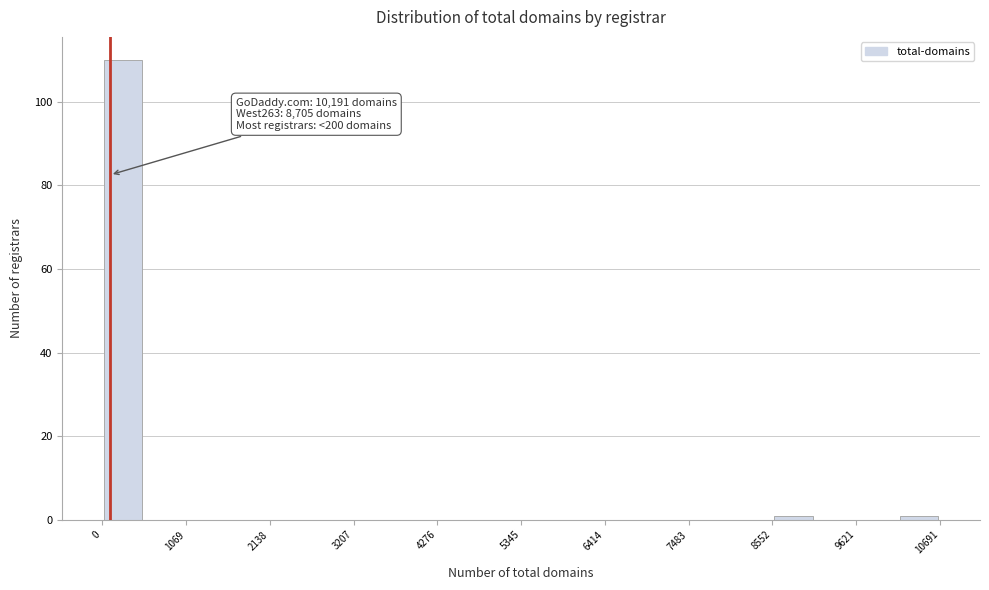

Around what value on the x-axis is the tallest bar? Give the approximate position of its centre, as read against the axis.

200